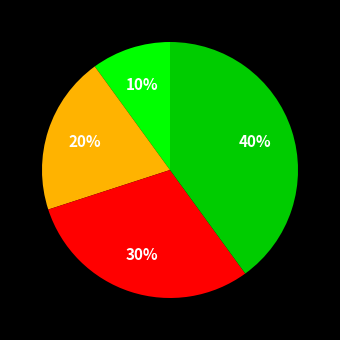

Count the number of slices in the pie.

4